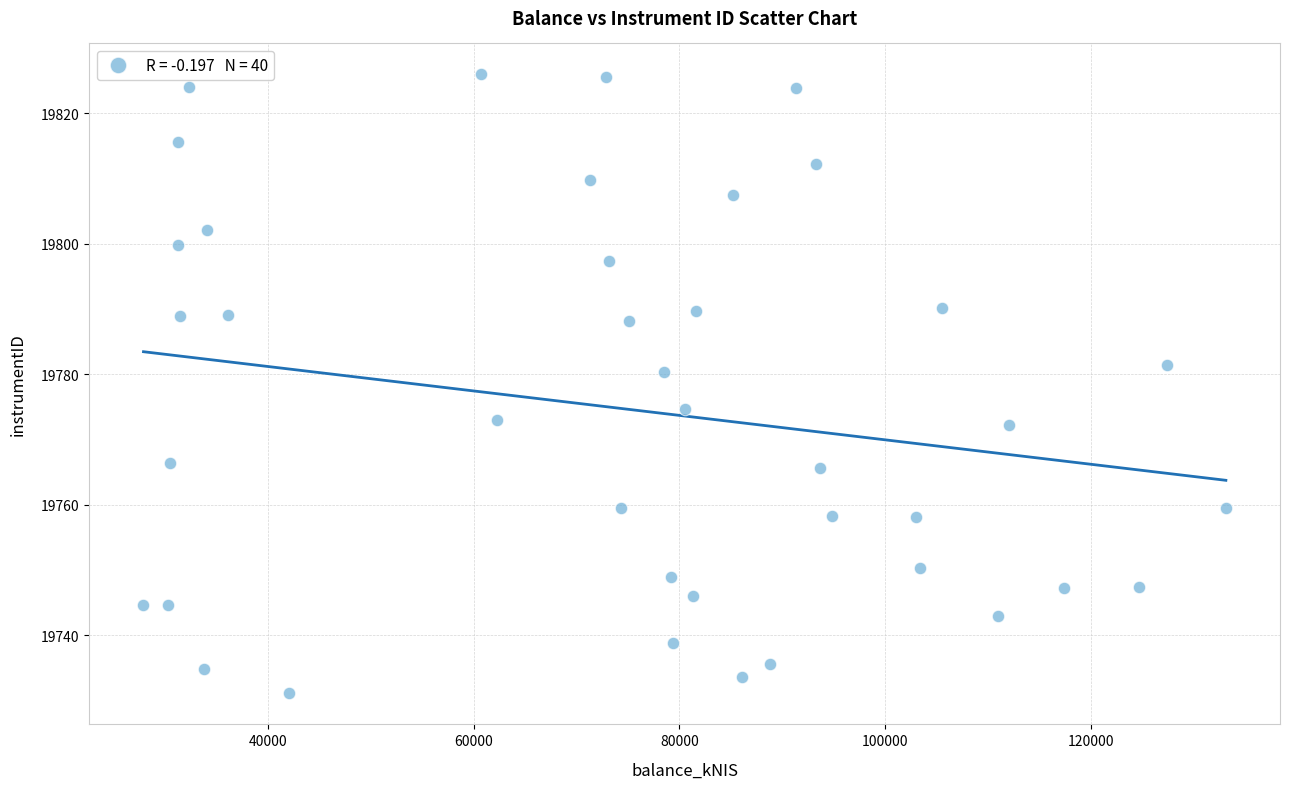

What is the range of X values (max minus min)?

105215.8